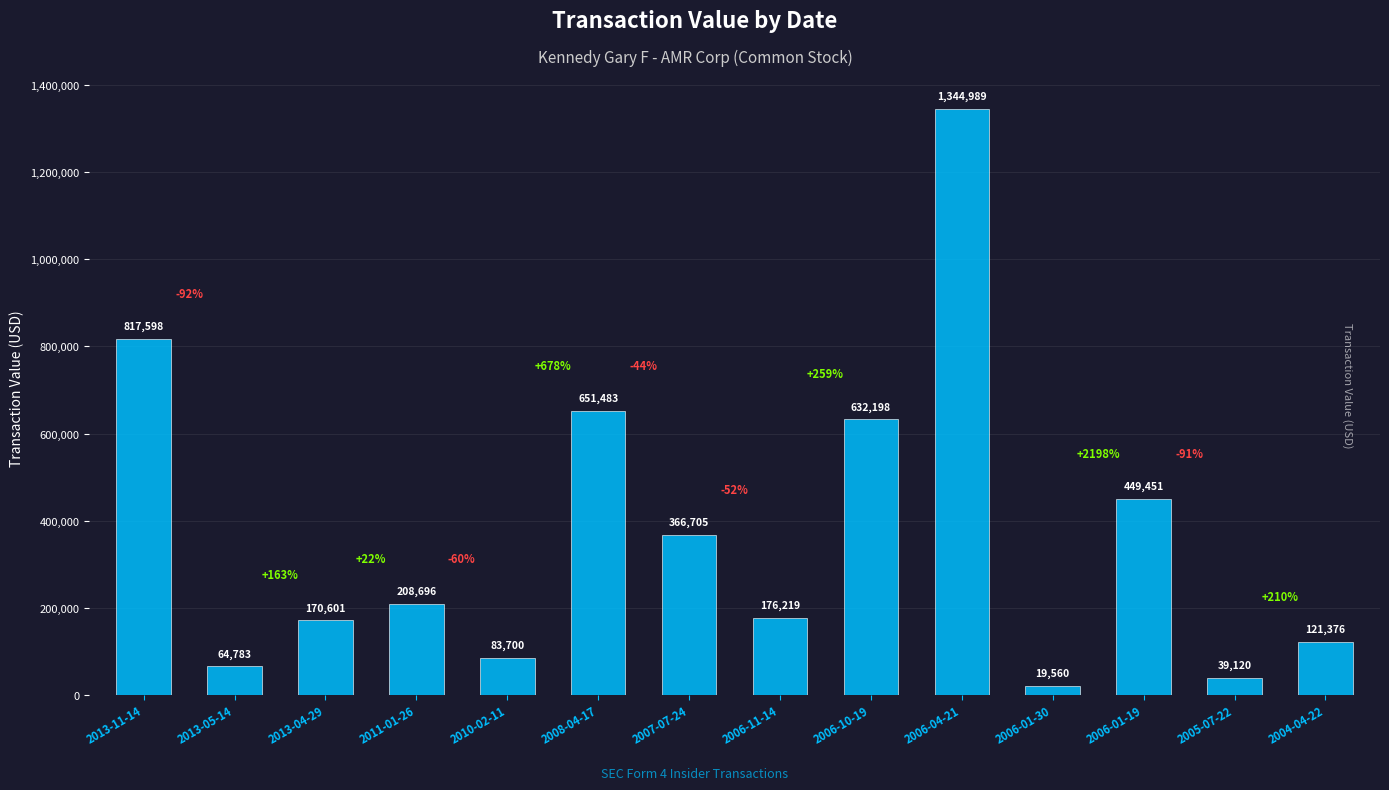

What is the approximate value at 2013-11-14, to the nearest 10?

817600